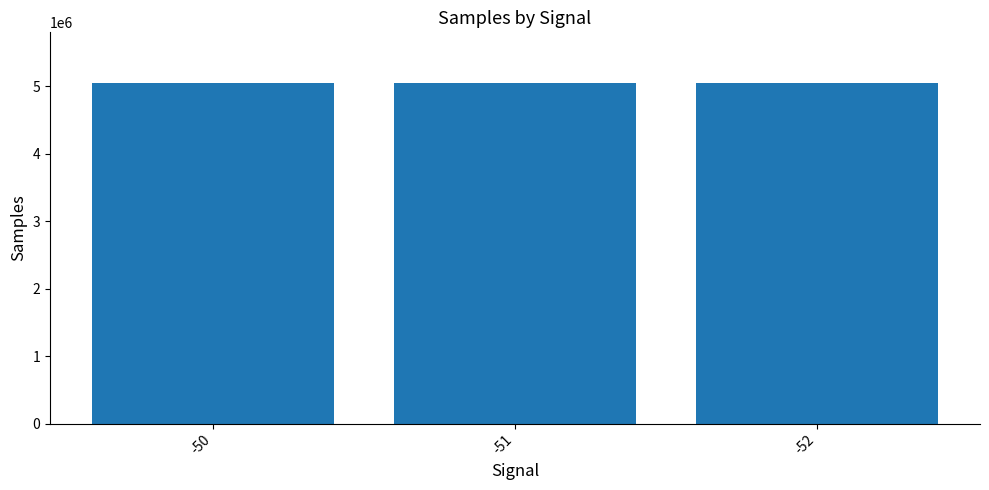

What is the minimum value shown in the chart?

5039703